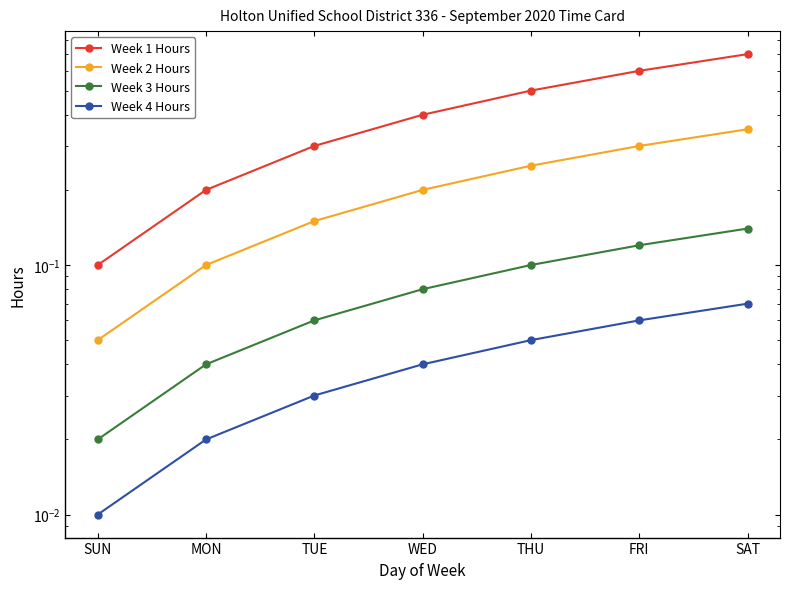

At which label is Week 3 Hours closest to 0?

SUN